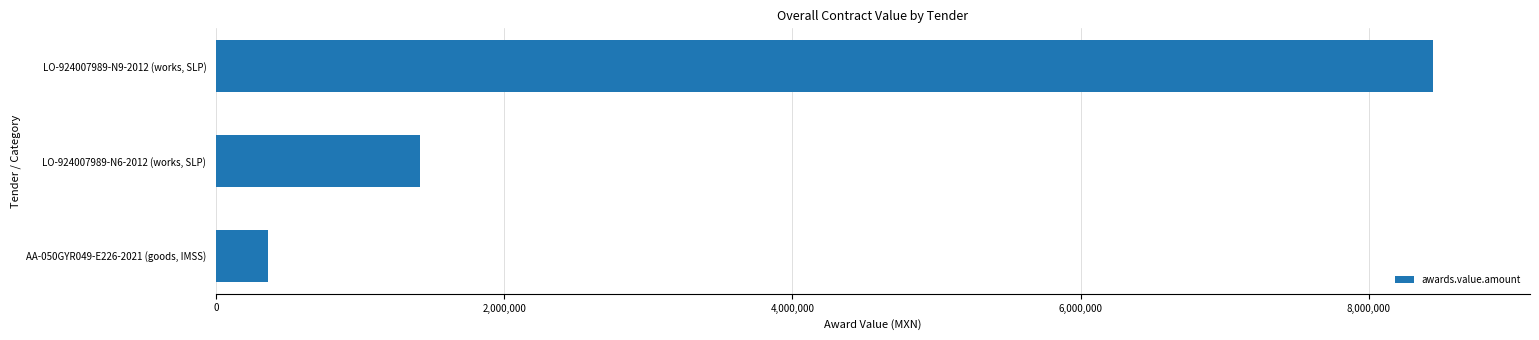

What is the average value?

3407370.8